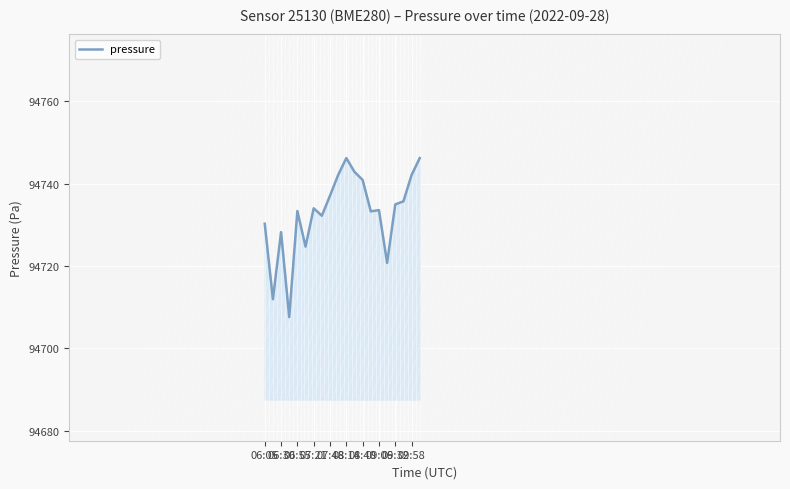

True or false: the data has more than 2 interior local peaks.

True